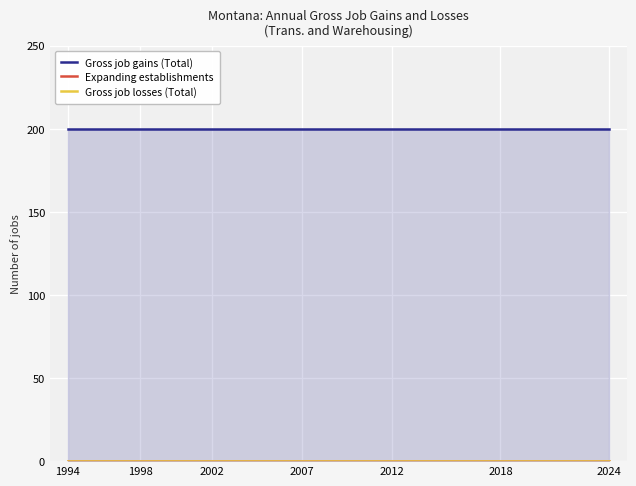

At which label does Expanding establishments reach its minimum?

1994